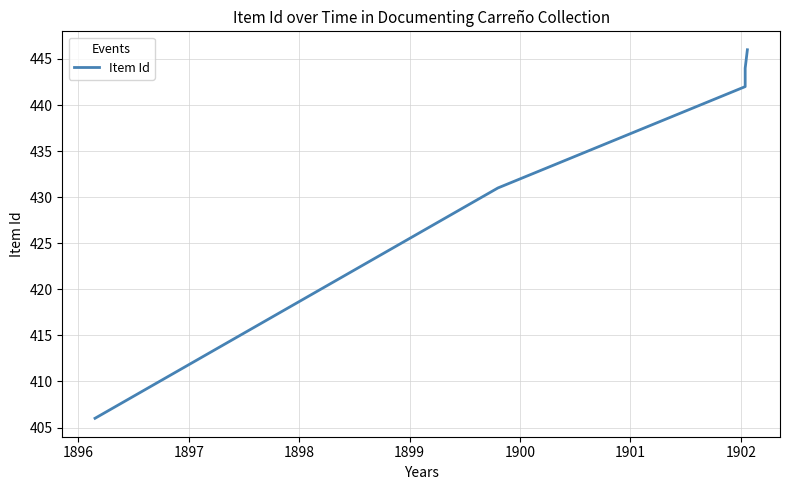

How many categories are shown in the chart?

7